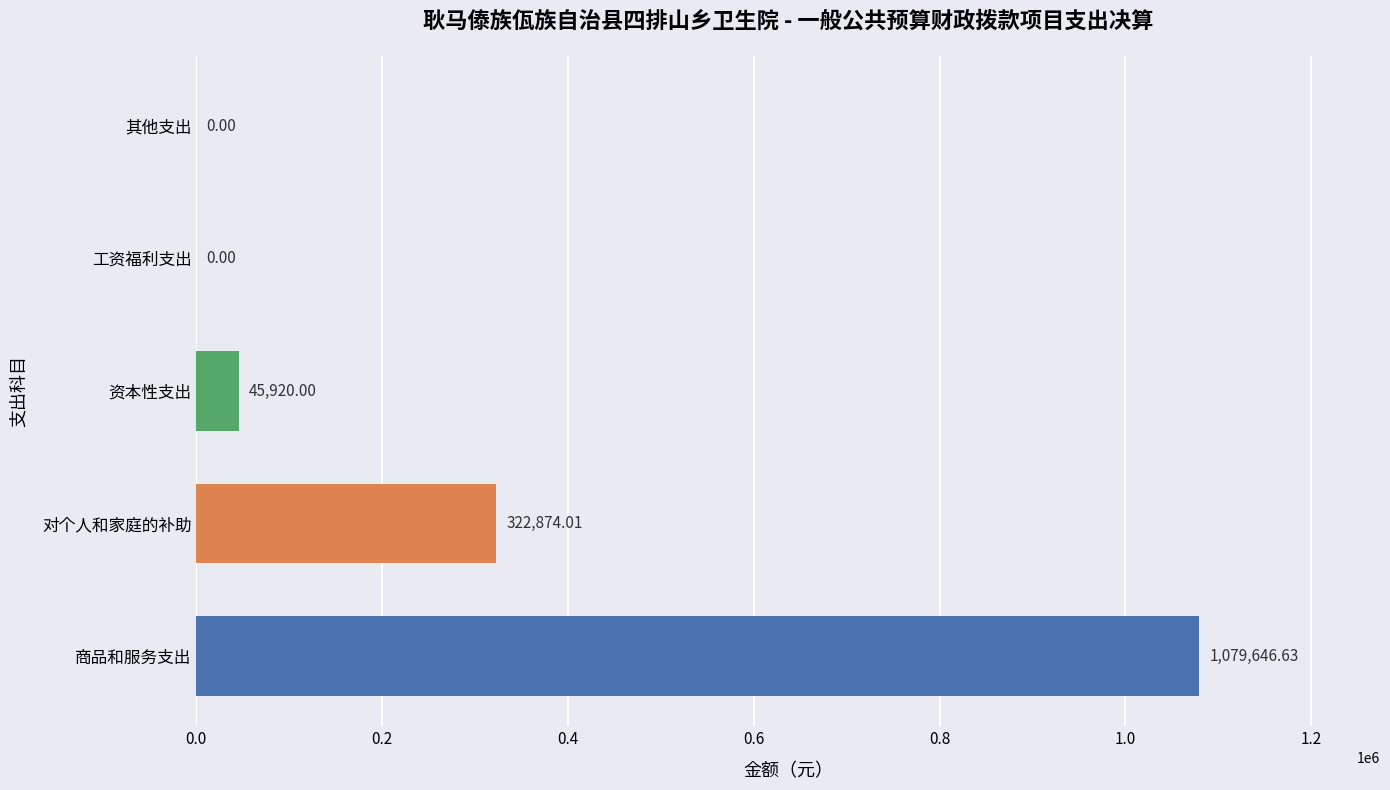

The value at 工资福利支出 is 0.0. True or false?

True